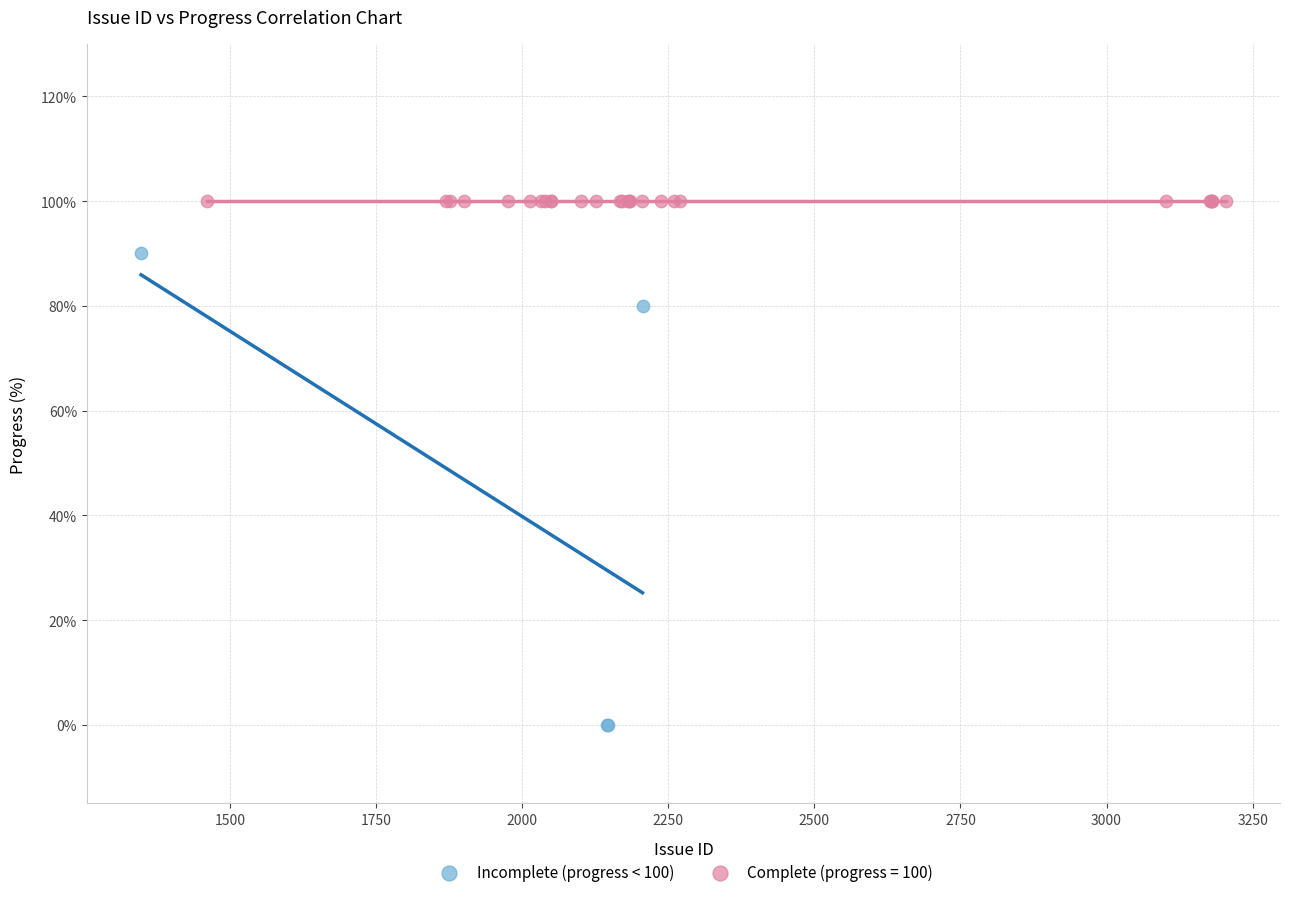

Which series reaches the maximum Y coordinate?

Complete (progress = 100)